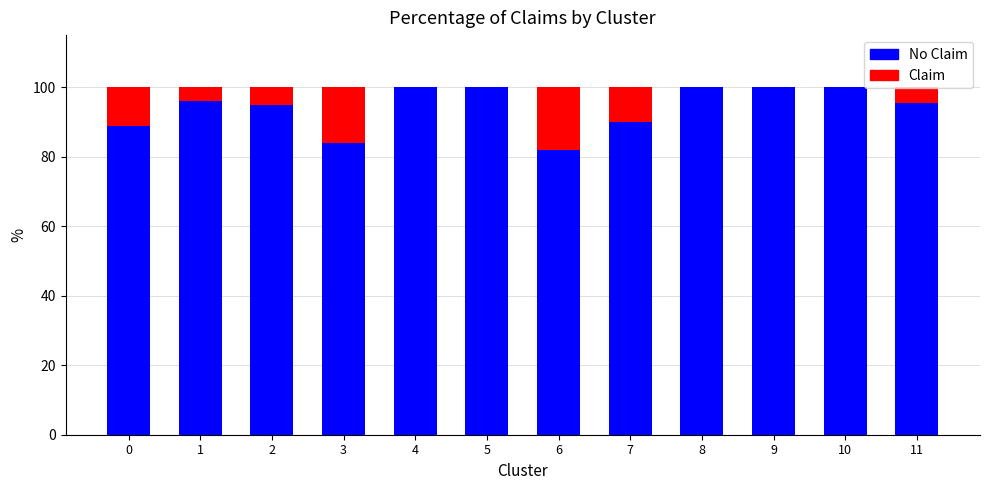

What is the total value across all series at 10?

100.0